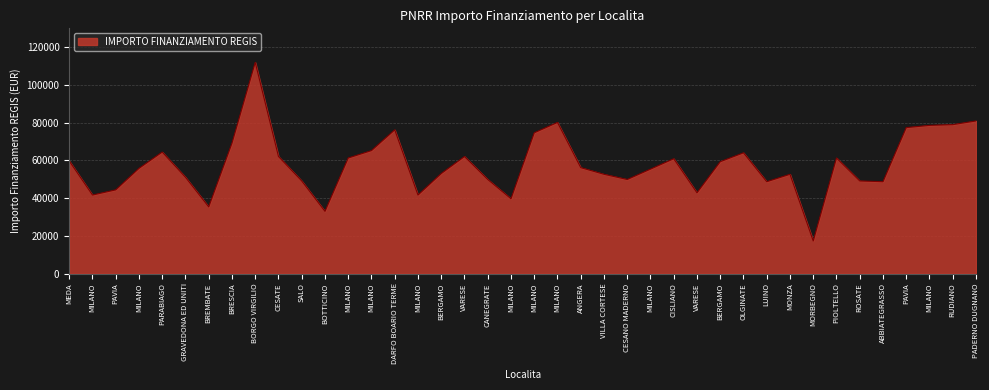

How many interior local peaks (higher than both neighbors) does the data have?

9